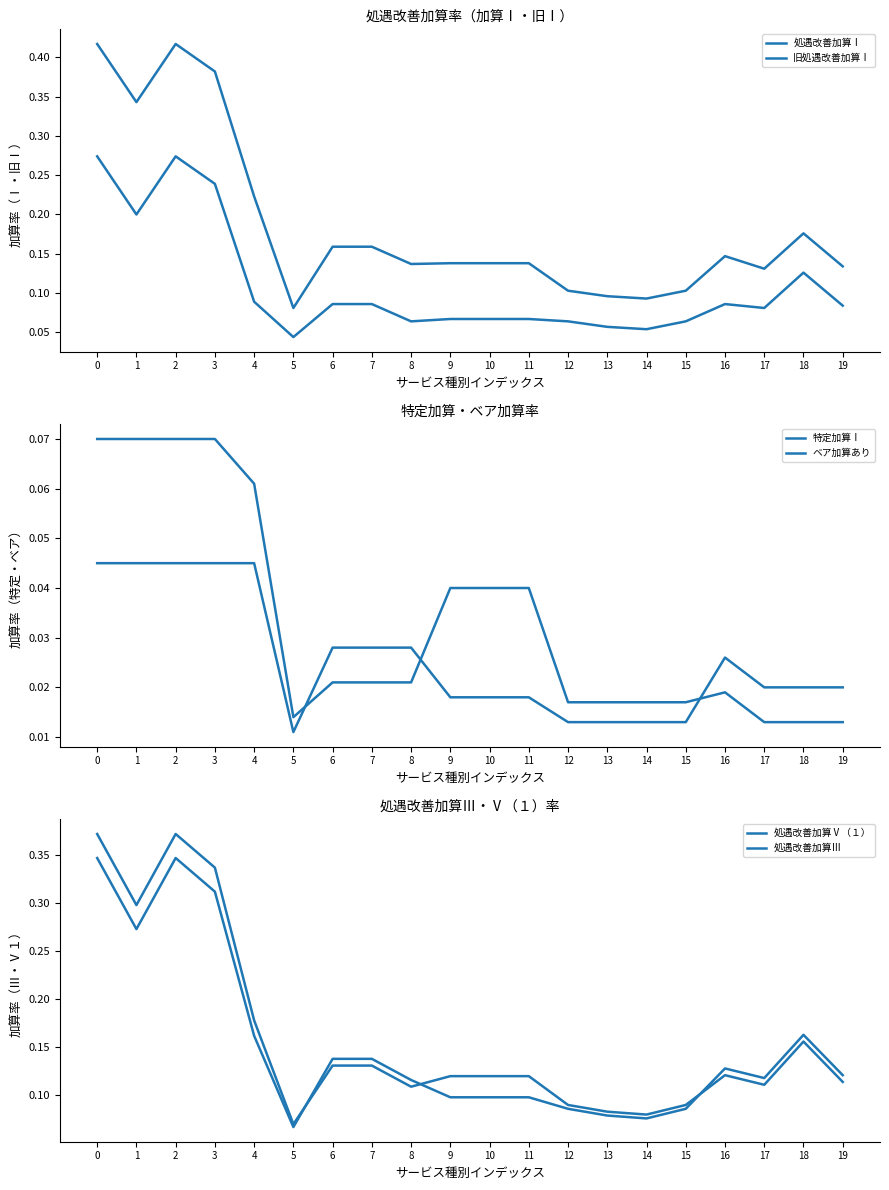

Which series has the largest range (max minus min)?

処遇改善加算Ⅰ